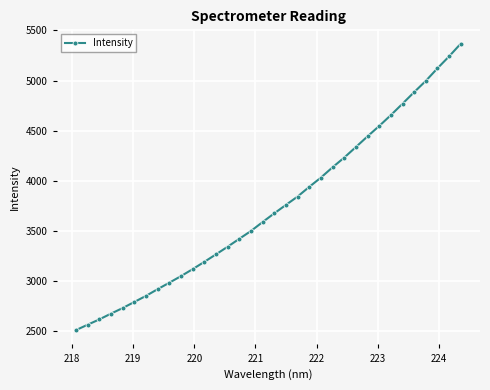

What is the average value?

3738.1